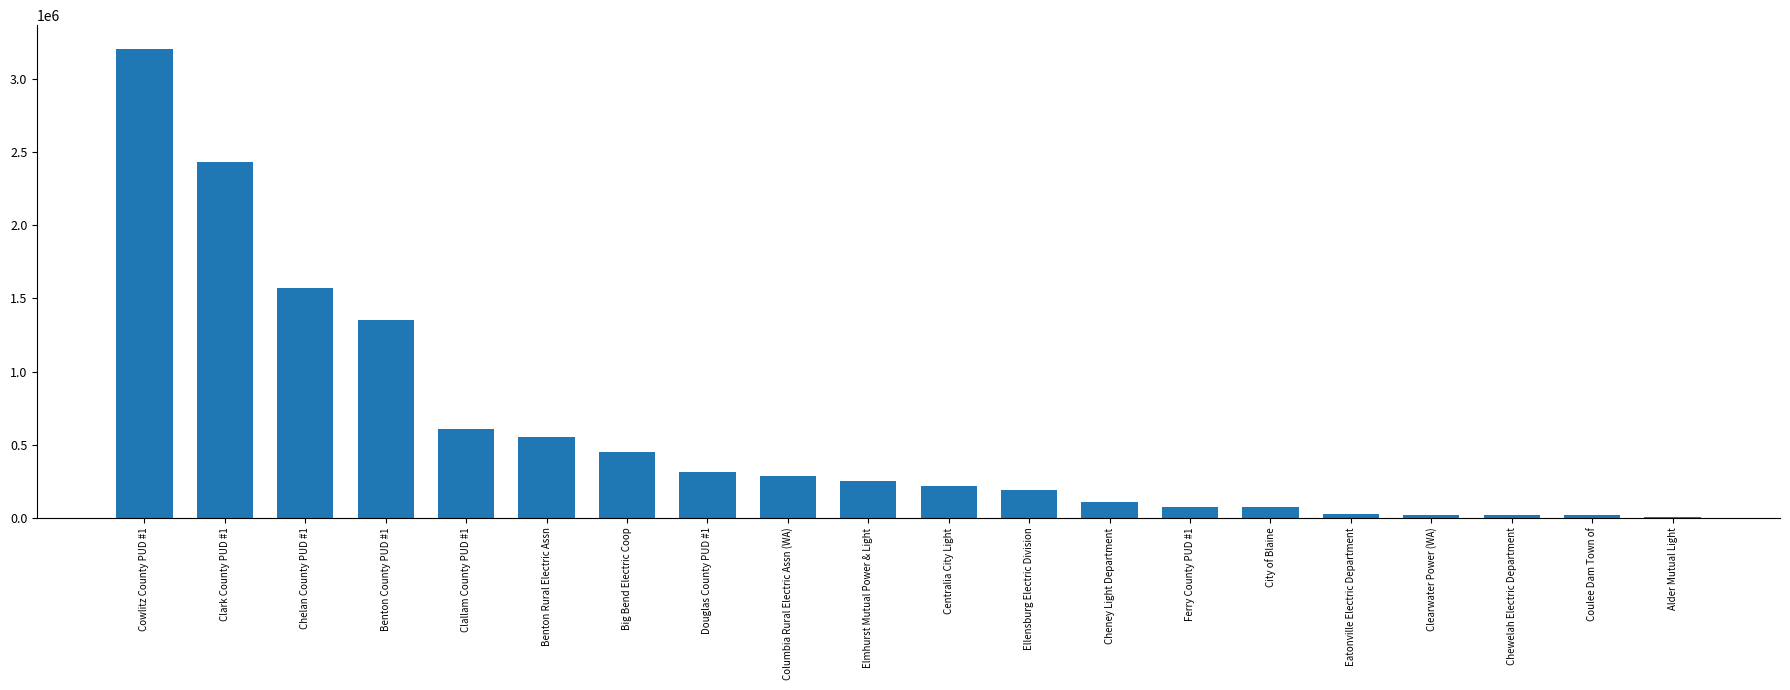

How many categories are shown in the chart?

20